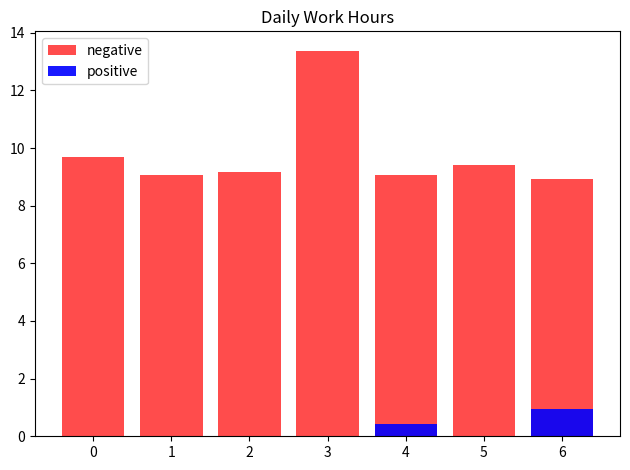

What are all the series names shown in the legend?

negative, positive